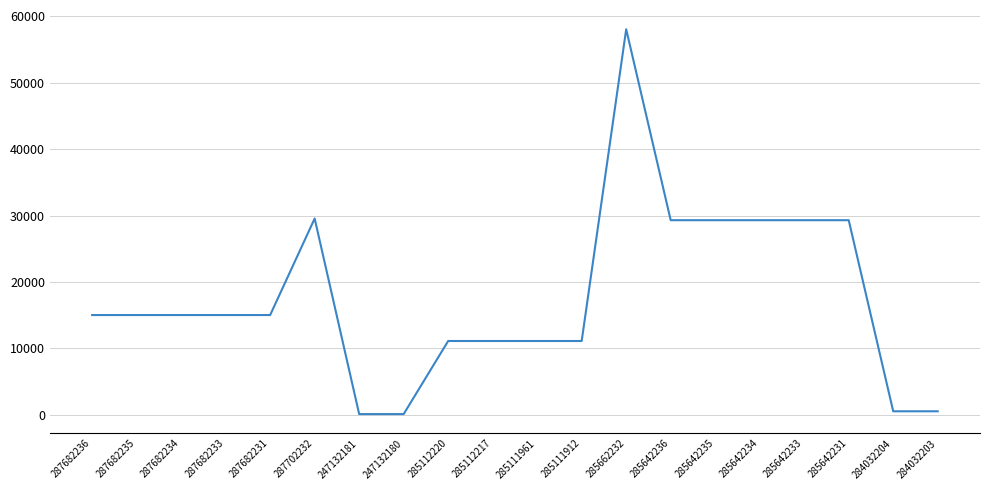

Where does the data first go above 15019?

287682236